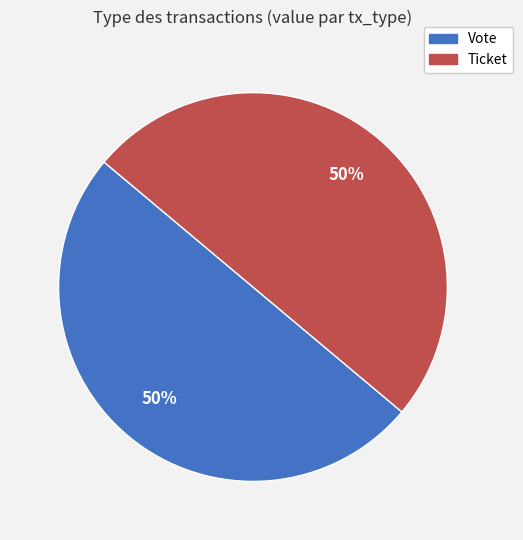

Is the sum of Vote and Ticket greater than half?

Yes